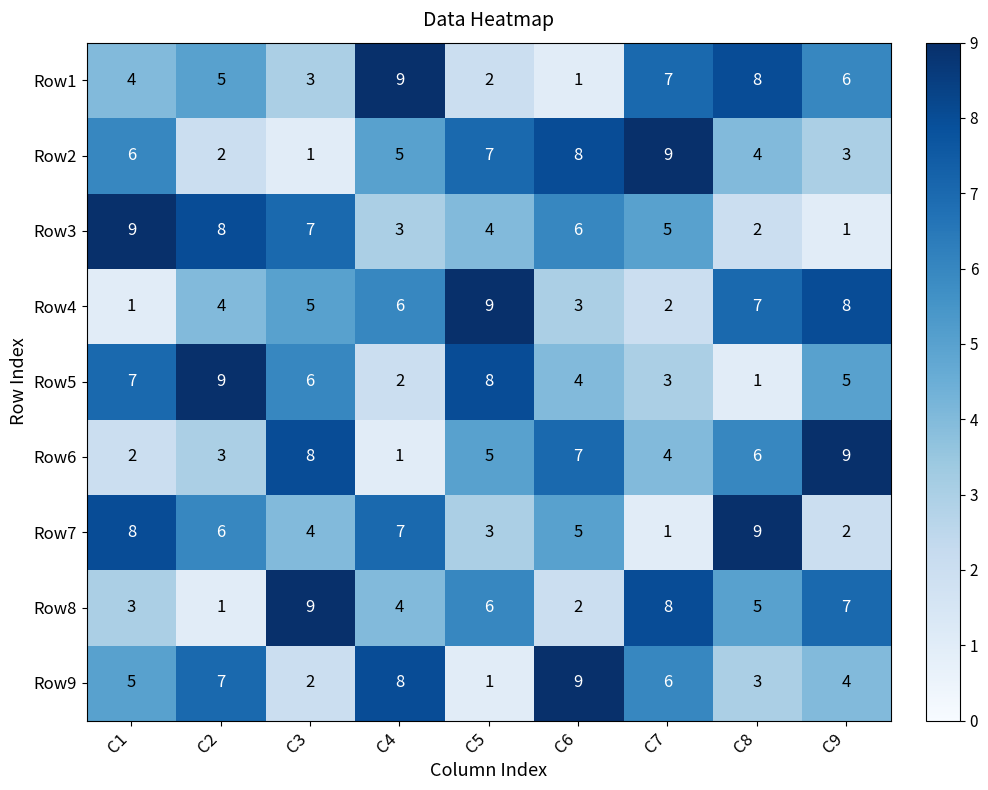

Where is Row4 nearest to the value 5?

C3